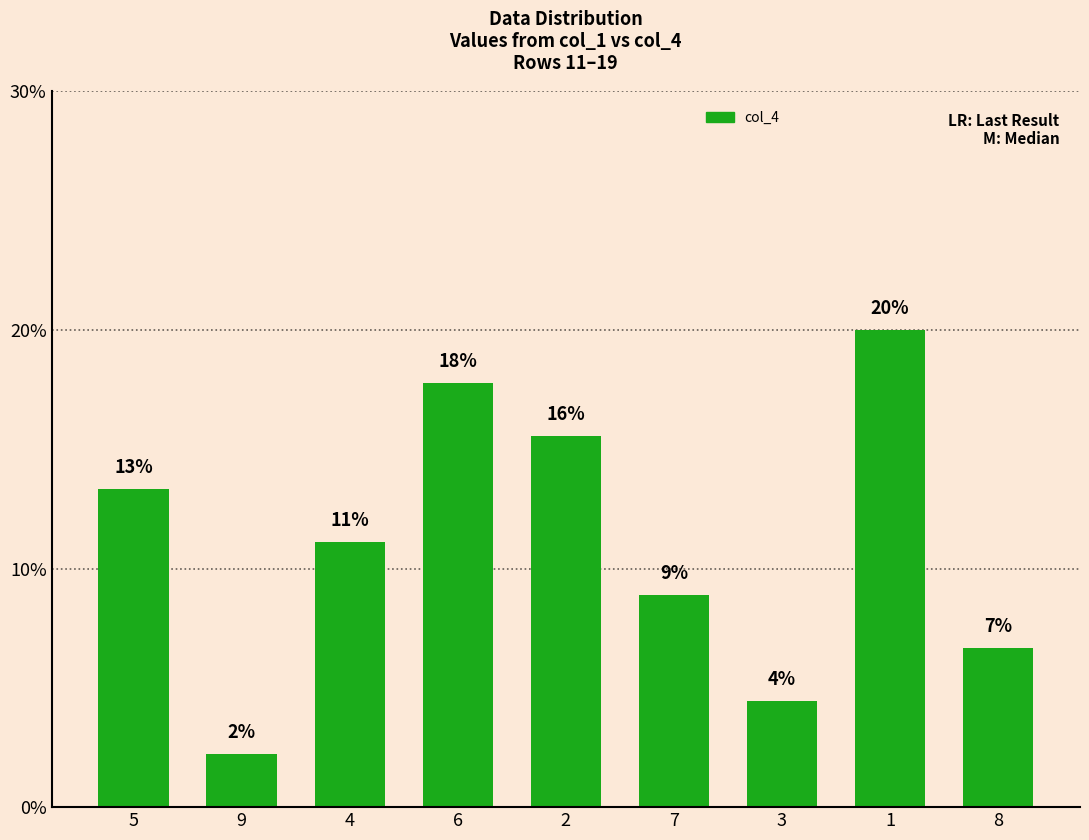

True or false: the data shows 2.9 at 9.

False